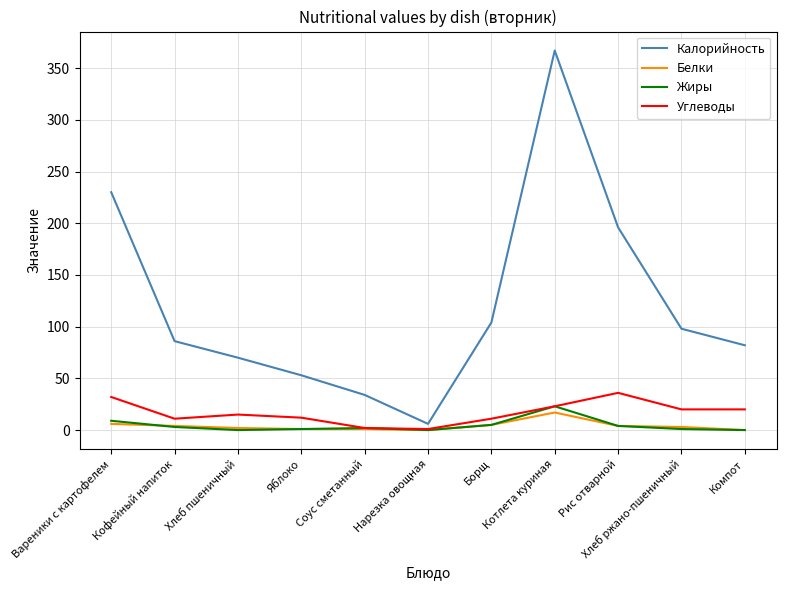

In Калорийность, how many points are higher than both neighbors (excluding endpoints)?

1